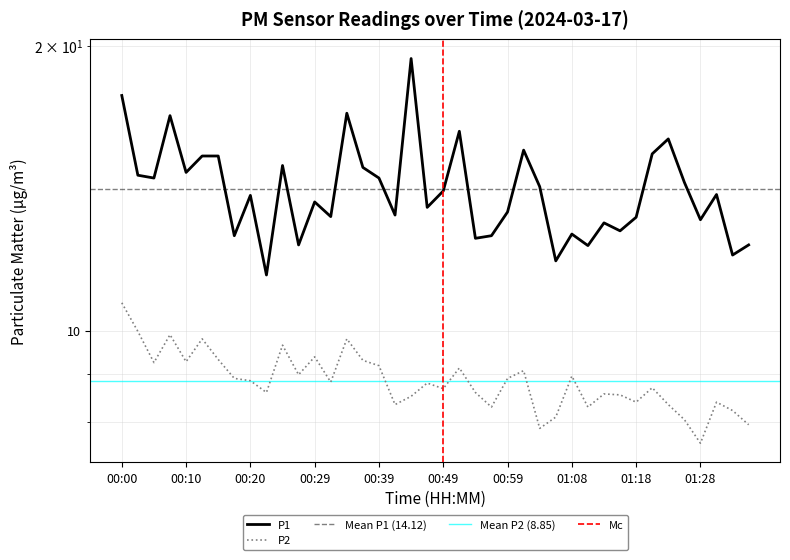

Is this an area chart (filled region under the line)?

No